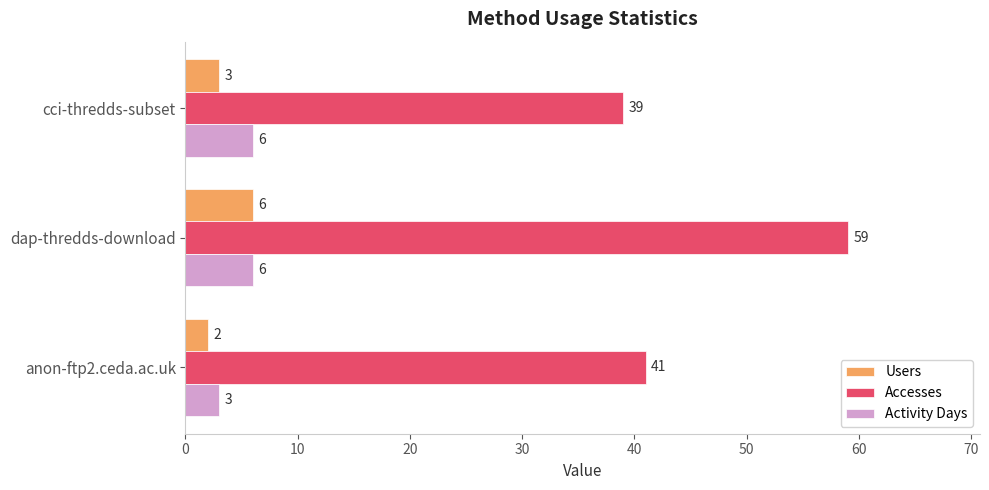

Which series has the largest range (max minus min)?

Accesses